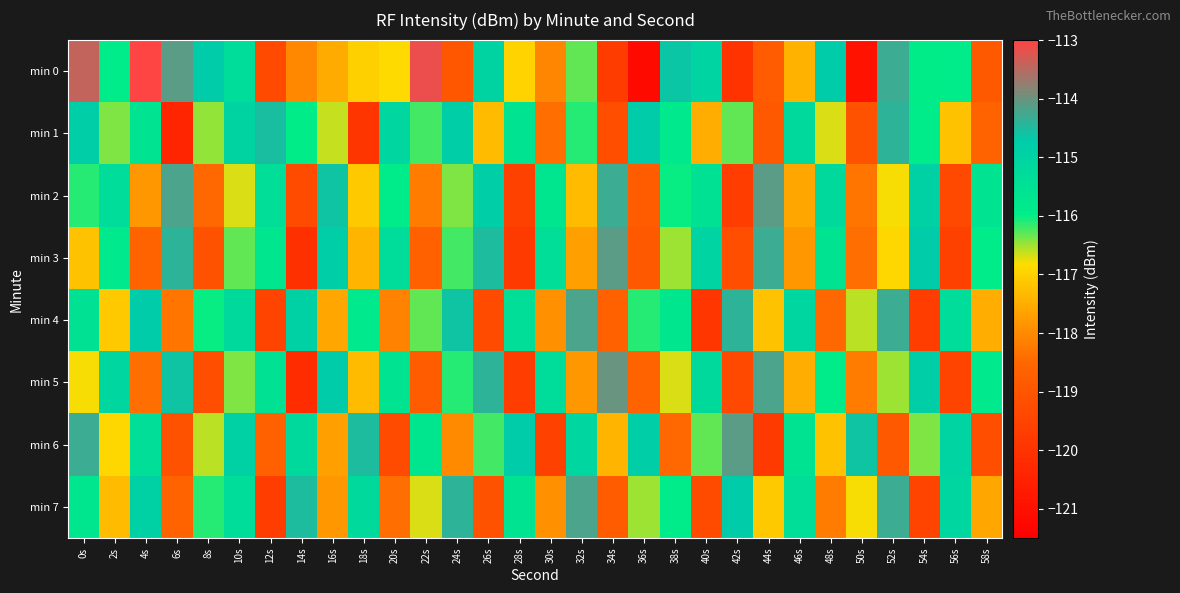

Between 0s and 26s, which series saw the biggest shift?

min 4